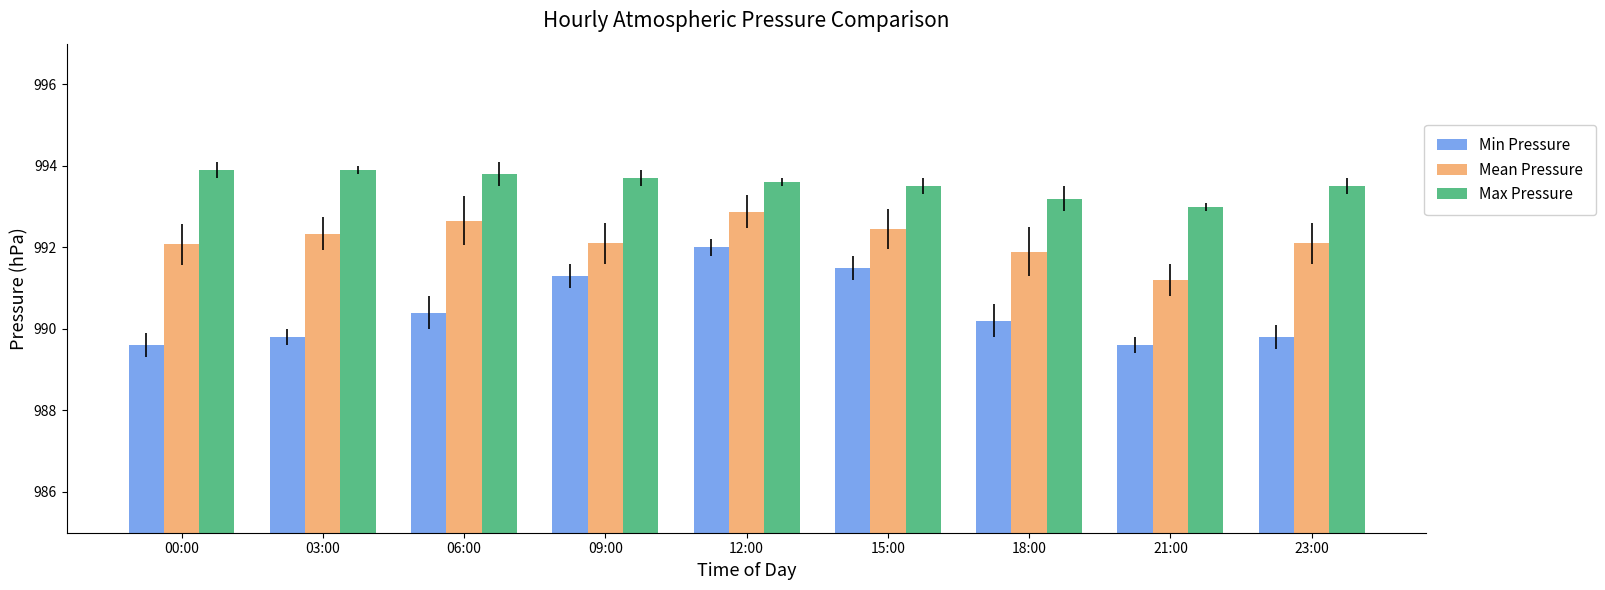

What is the minimum value shown in the chart?

989.6